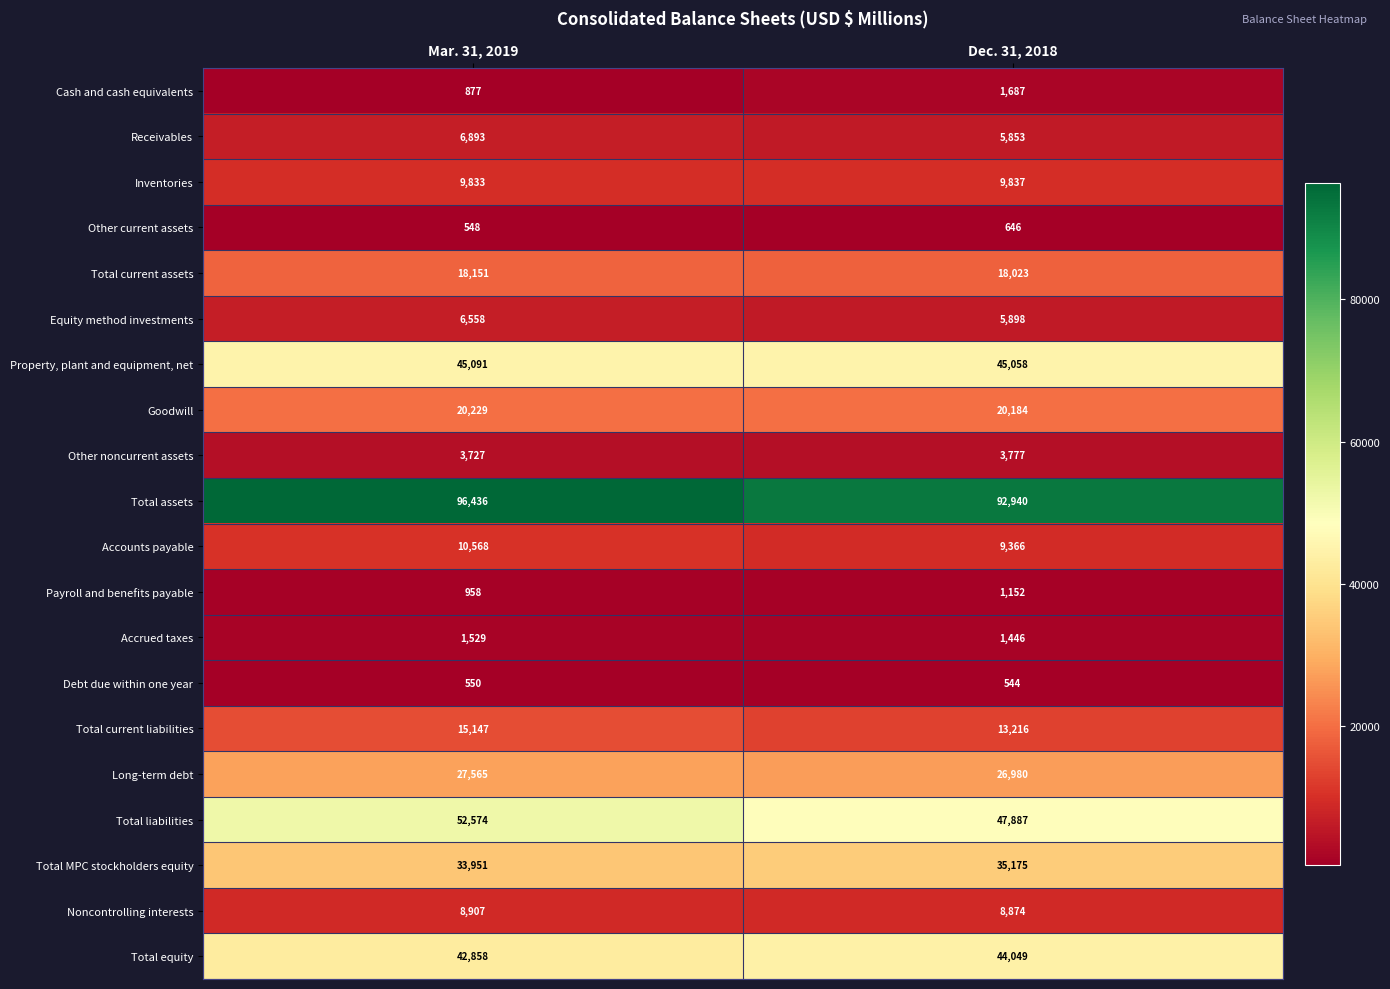

At which category does the chart reach its peak across all series?

Mar. 31, 2019